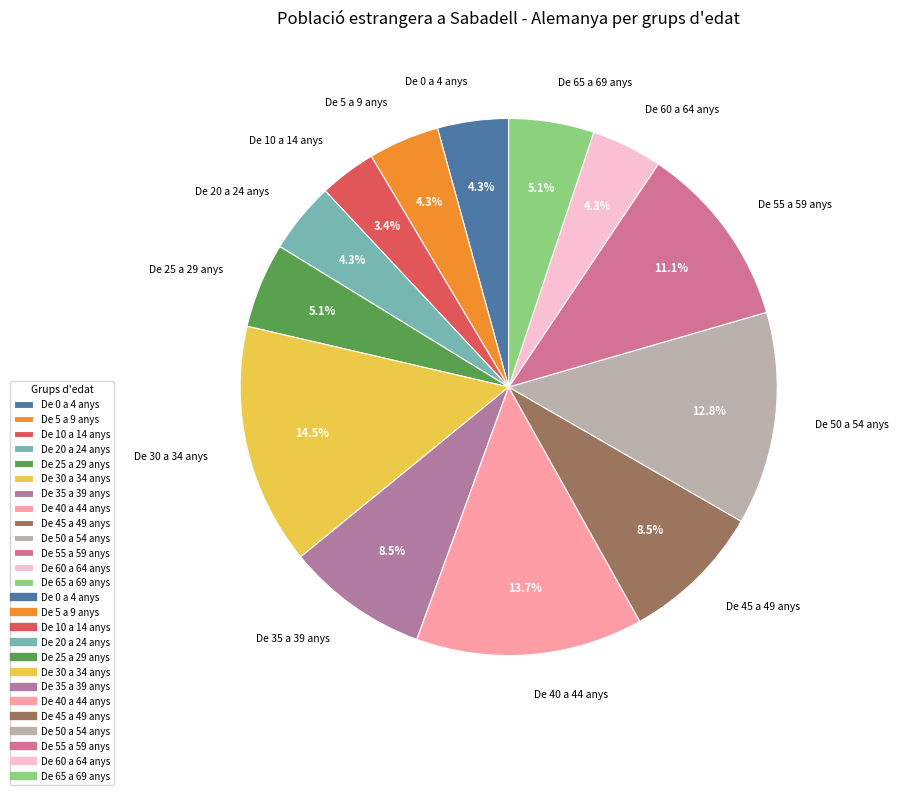

To the nearest percent, what is the combined percentage of De 50 a 54 anys and De 10 a 14 anys?

16%